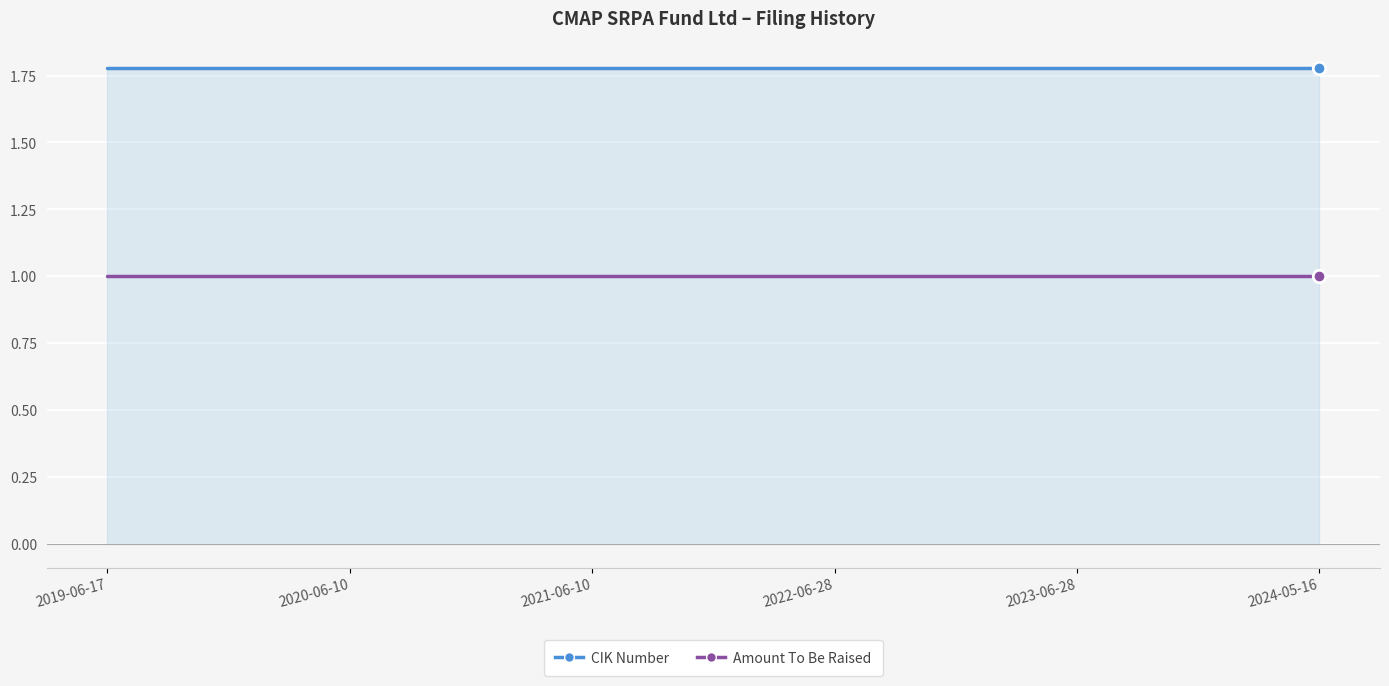

What are all the series names shown in the legend?

CIK Number, Amount To Be Raised